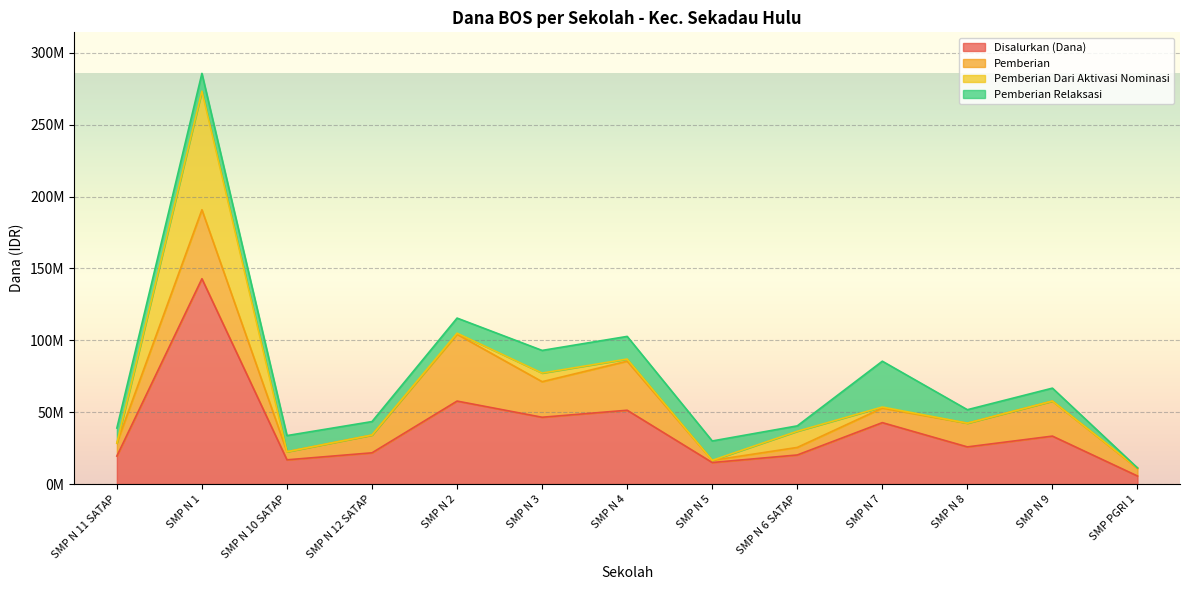

Which series changed the most between SMP N 1 and SMP N 8?

Disalurkan (Dana)